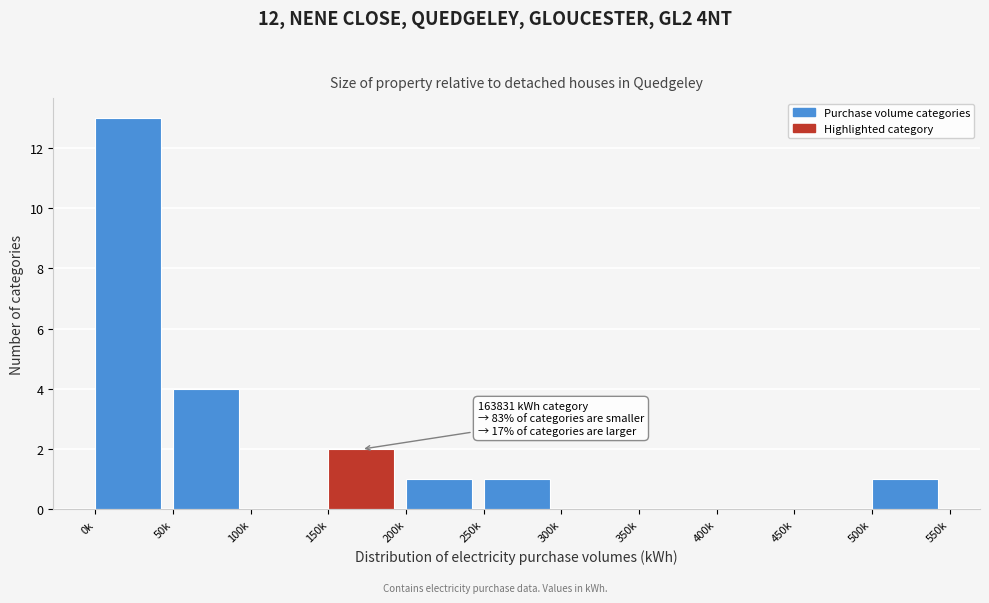

Reading right to left, what are all the values shown in this chart?

500k=1	450k=0	400k=0	350k=0	300k=0	250k=1	200k=1	150k=2	100k=0	50k=4	0k=13